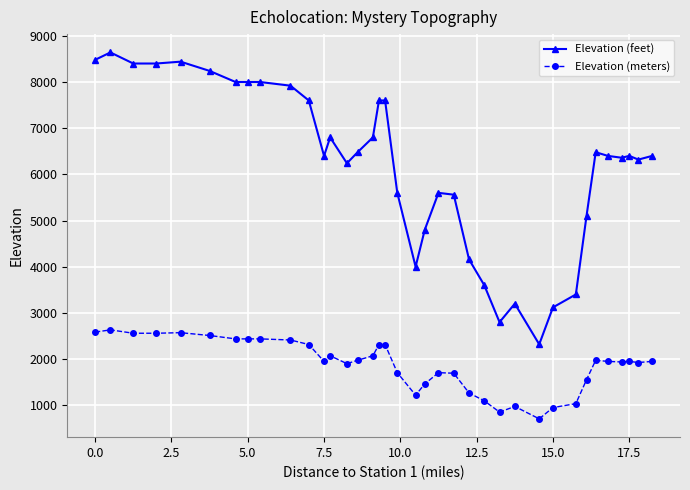

Rank the series by their average value, from lowest to highest.

Elevation (meters), Elevation (feet)